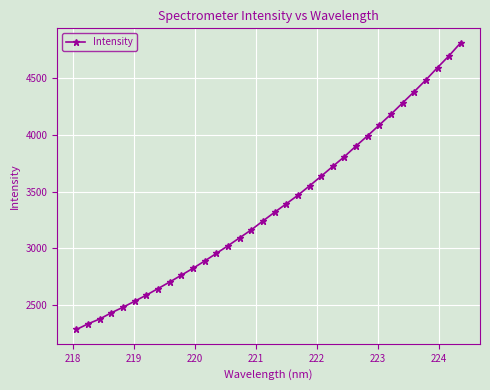

What is the average value?

3372.3